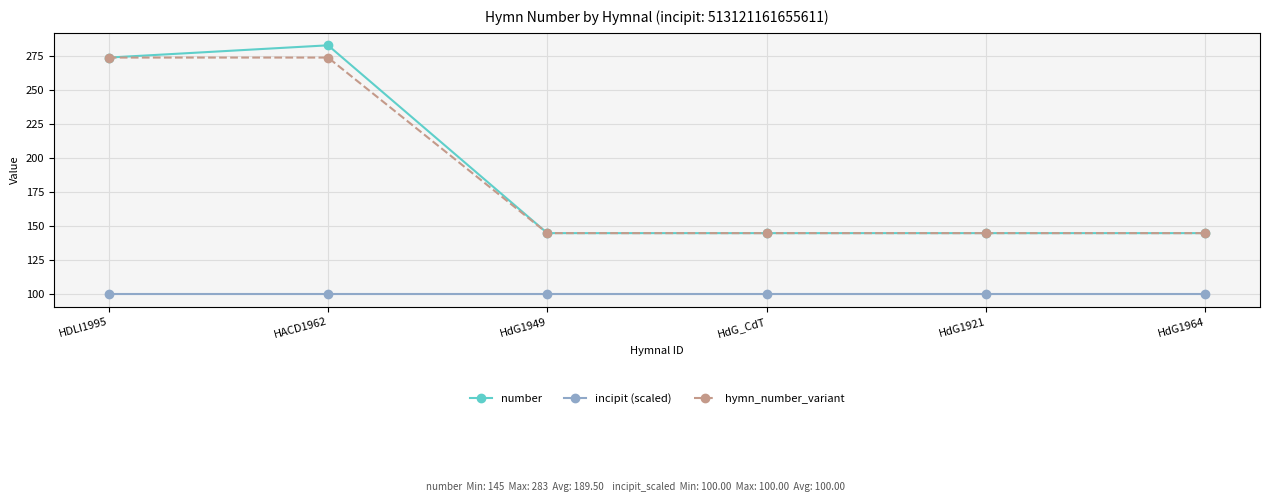

What is the lowest value of the number series?

145.0